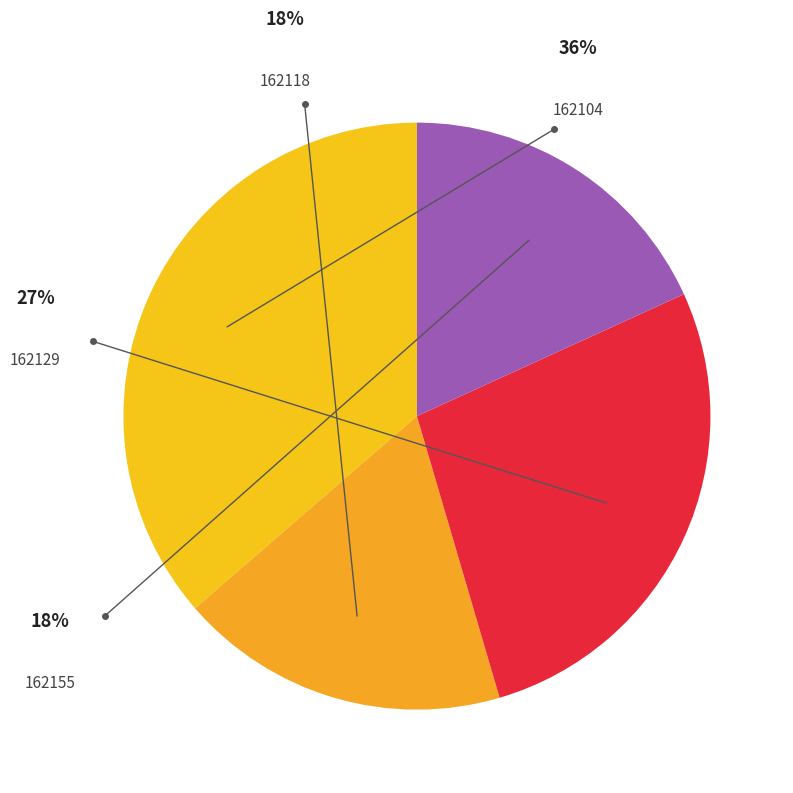

True or false: 162104 accounts for 30% of the total.

False